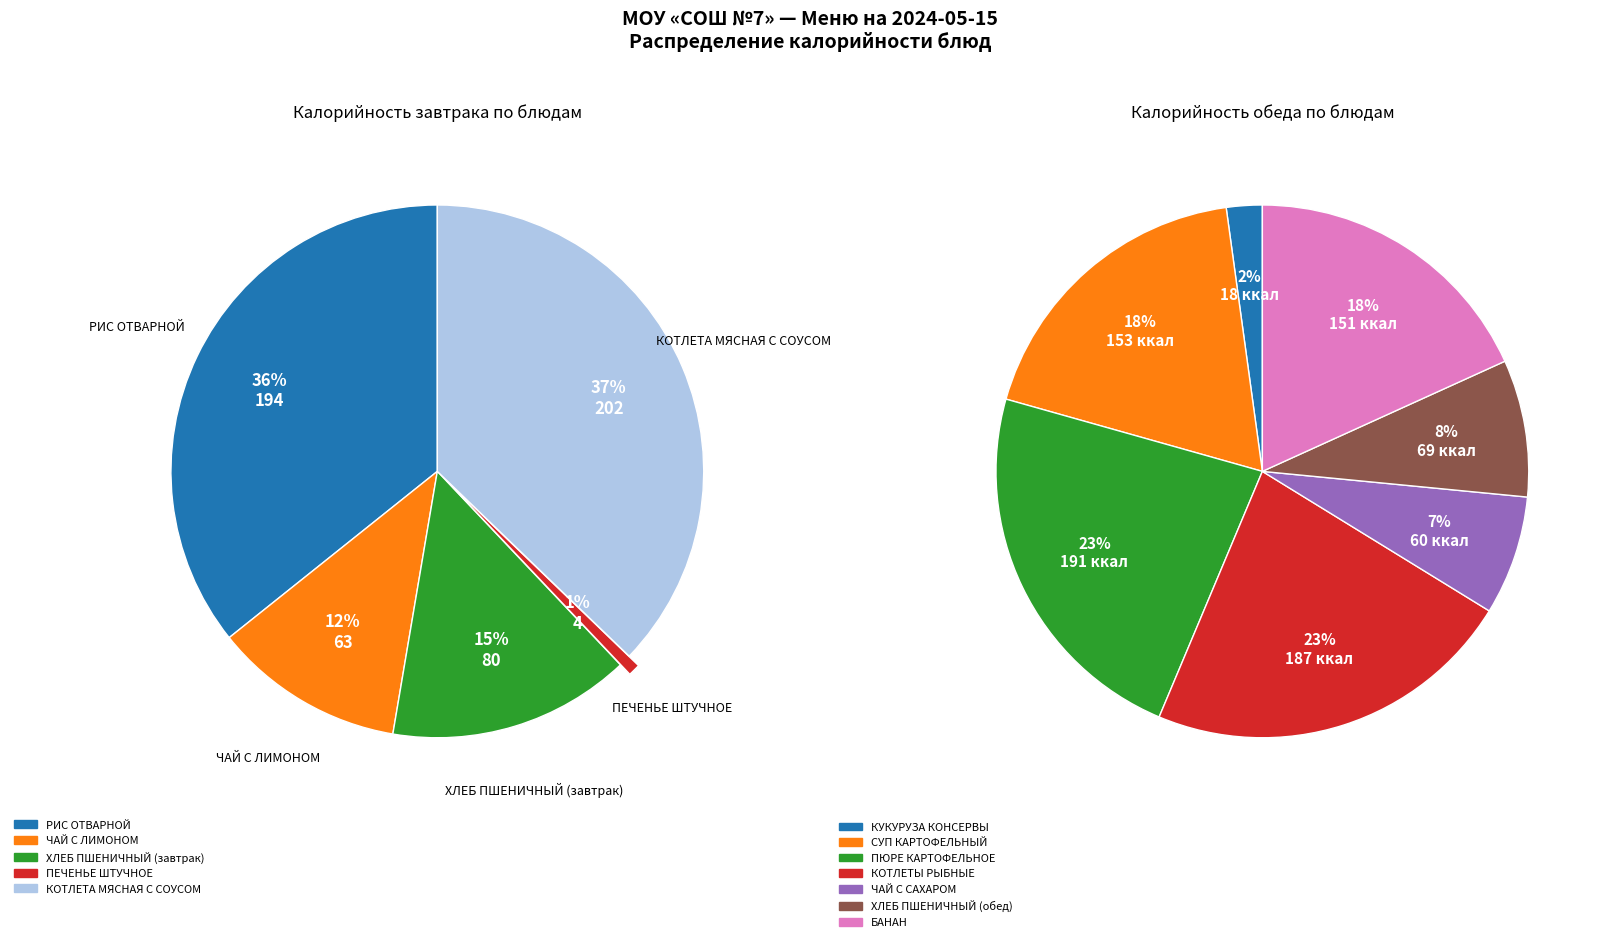

Is БАНАН the majority of the pie?

No